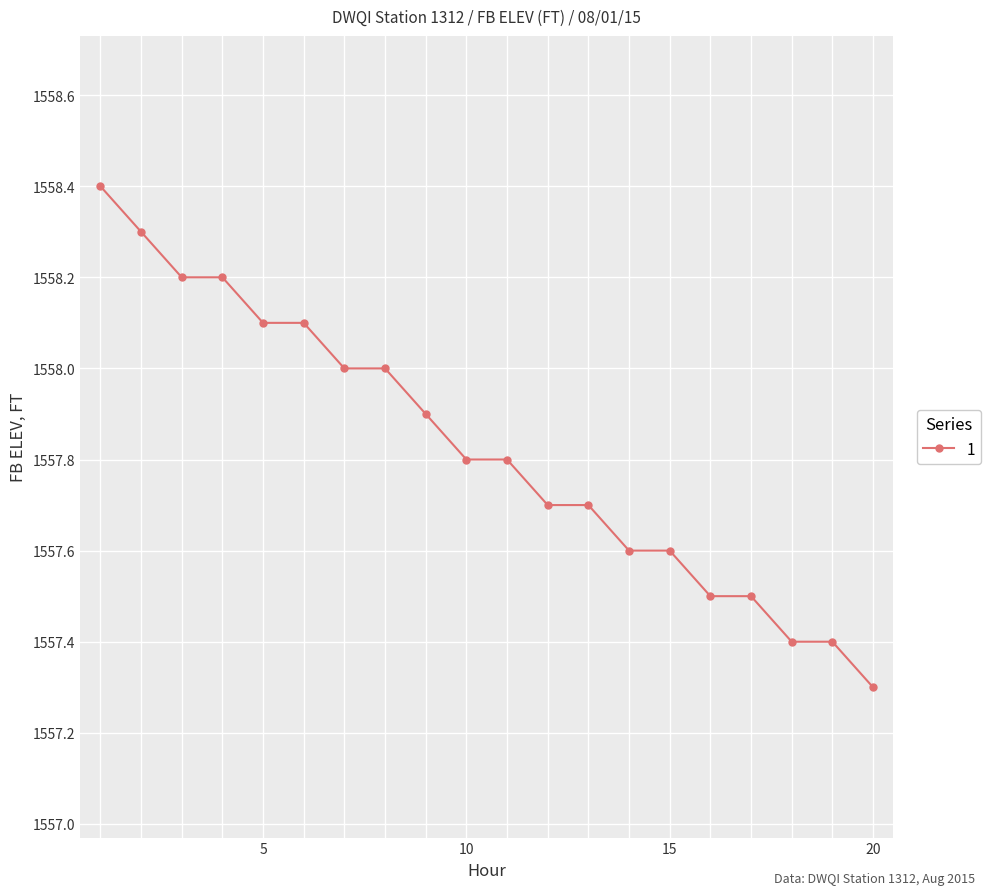

What is the minimum value shown in the chart?

1557.3